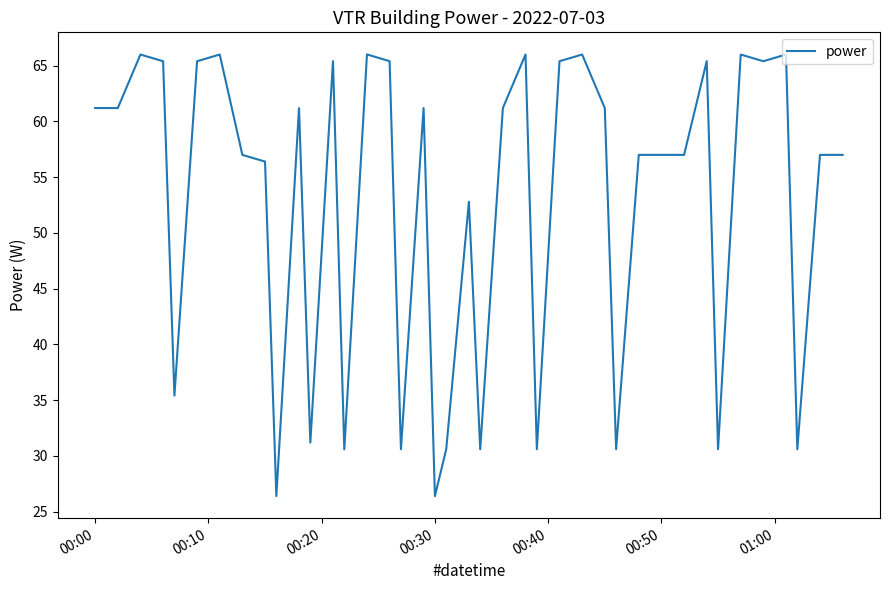

What is the difference between the maximum and minimum values?

39.6